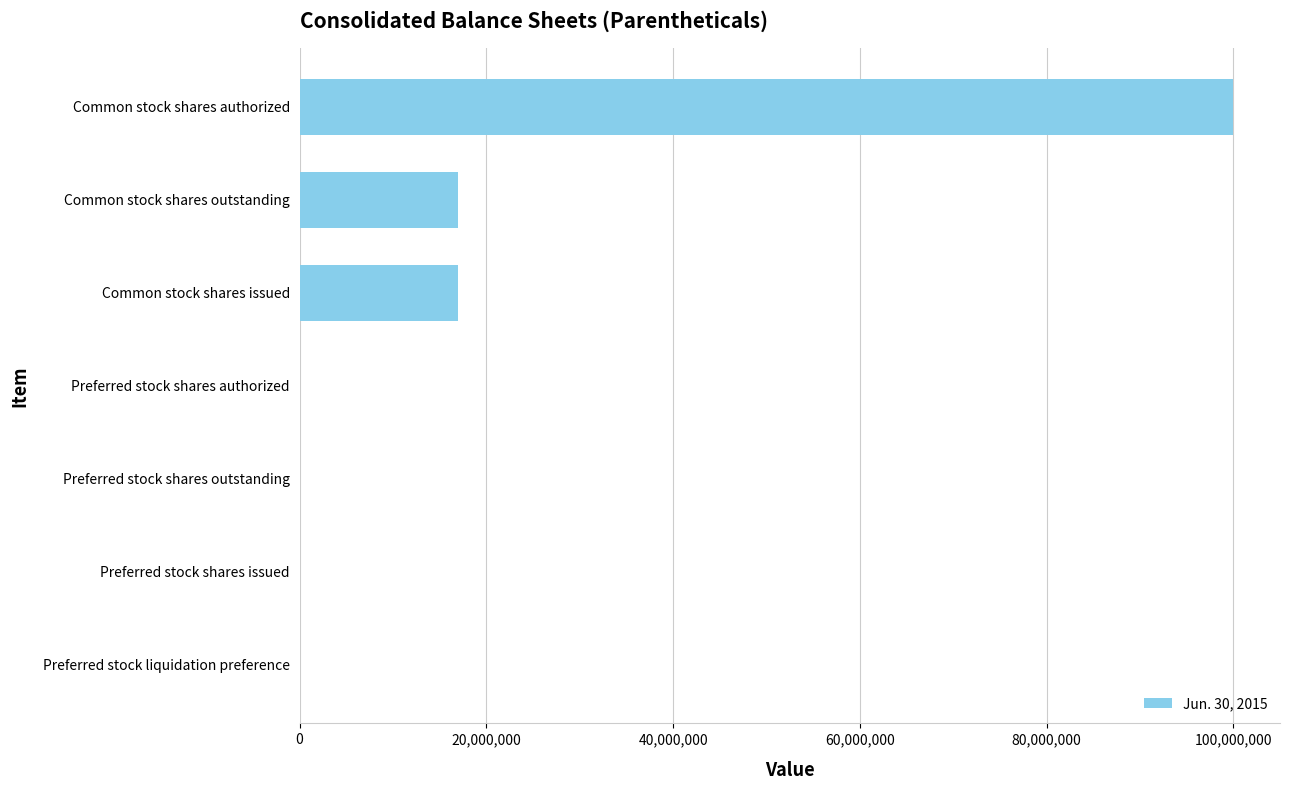

Which label corresponds to the largest value in the chart?

Common stock shares authorized